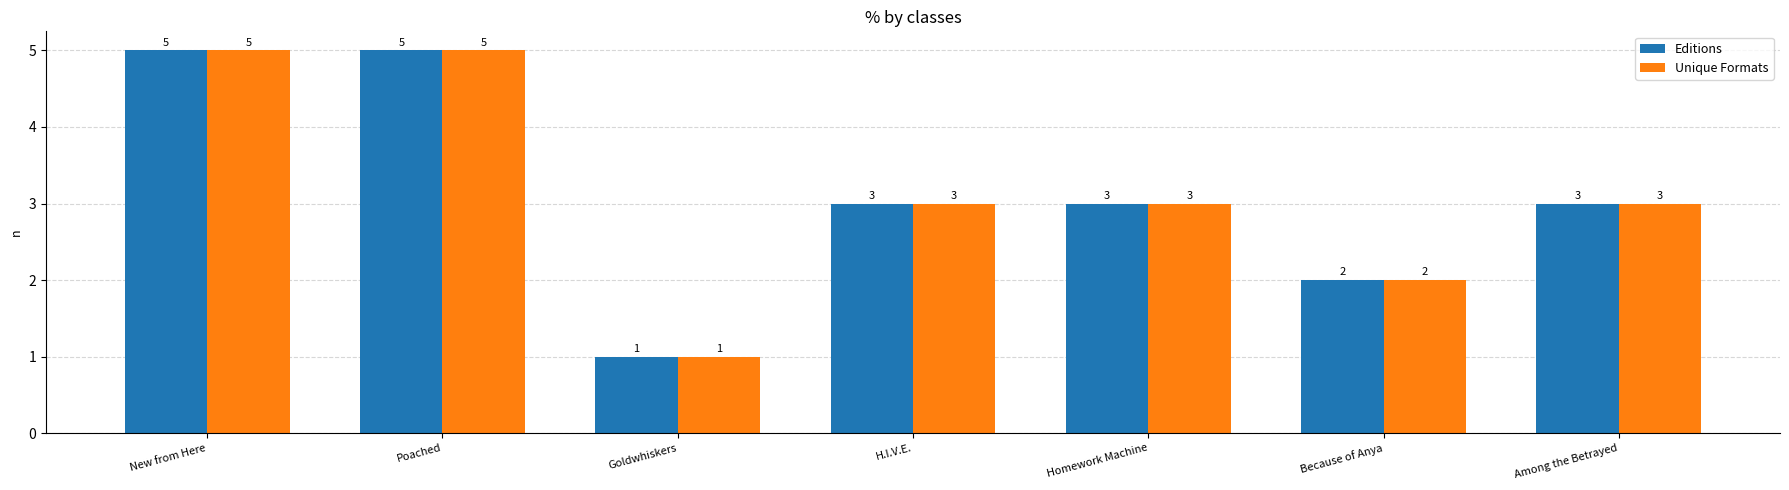

Reading left to right, transcribe all the data shown in this chart.

Editions: New from Here=5	Poached=5	Goldwhiskers=1	H.I.V.E.=3	Homework Machine=3	Because of Anya=2	Among the Betrayed=3
Unique Formats: New from Here=5	Poached=5	Goldwhiskers=1	H.I.V.E.=3	Homework Machine=3	Because of Anya=2	Among the Betrayed=3